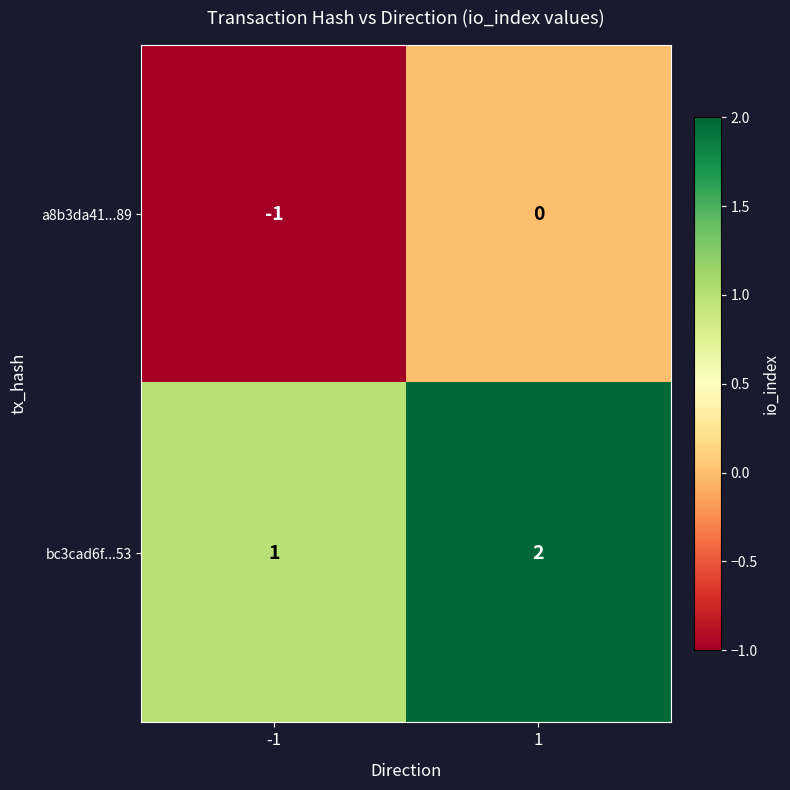

How many data points does each series have?

2